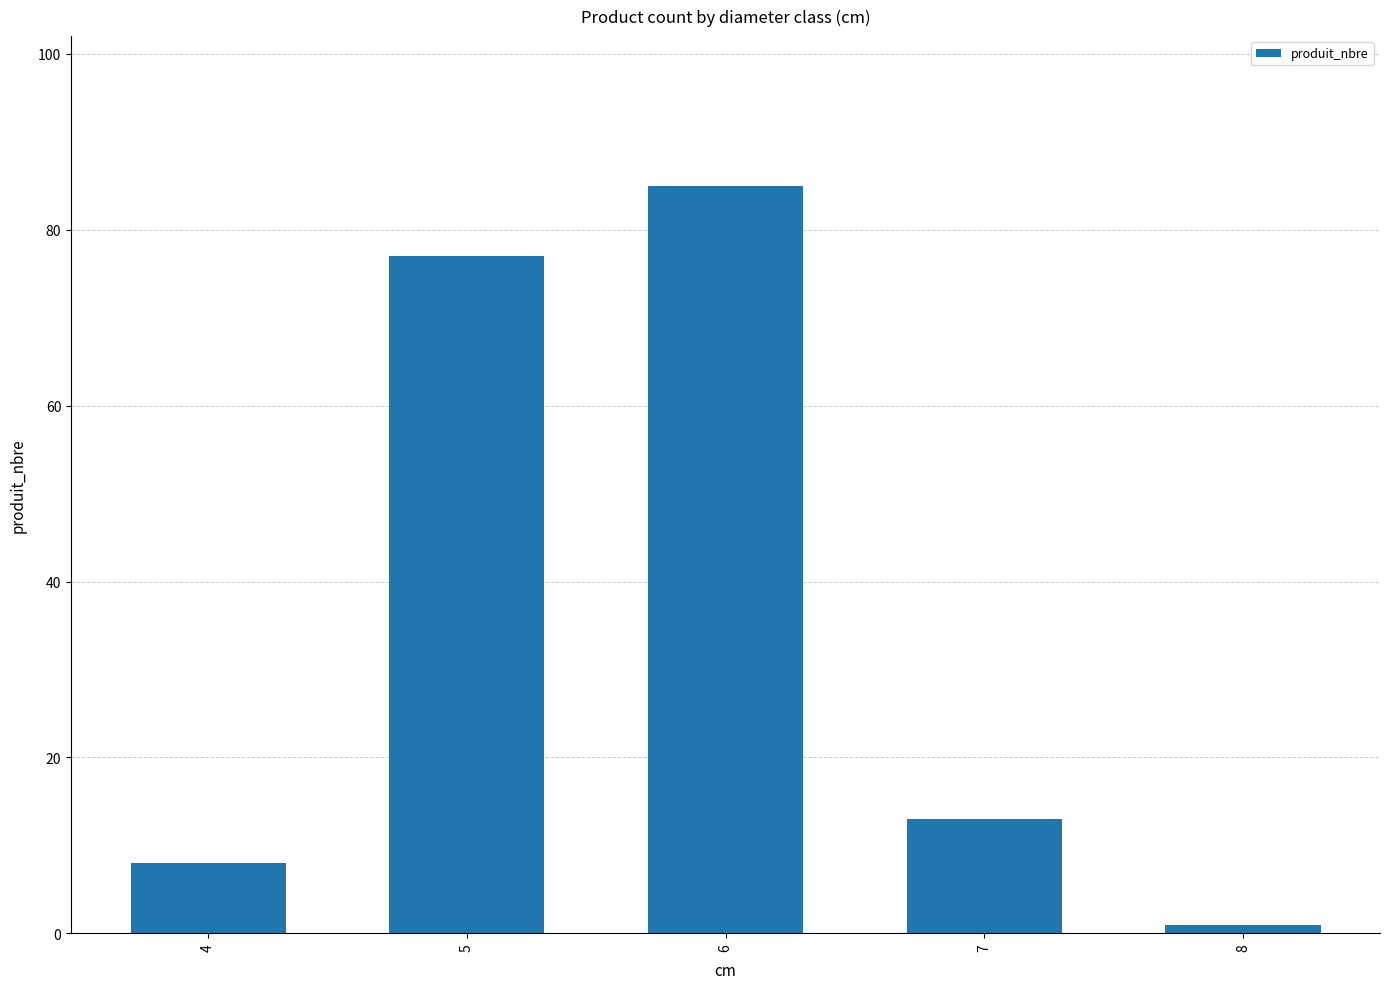

How many series are shown in this chart?

1